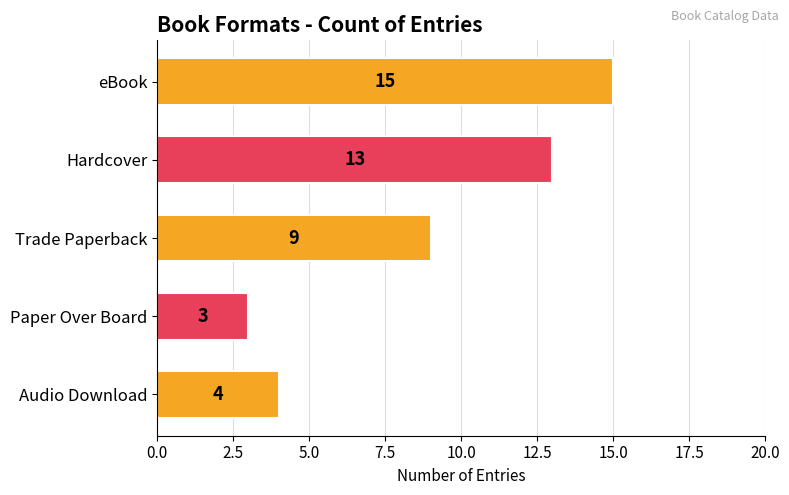

What is the label of the 3rd bar from the top?

Trade Paperback